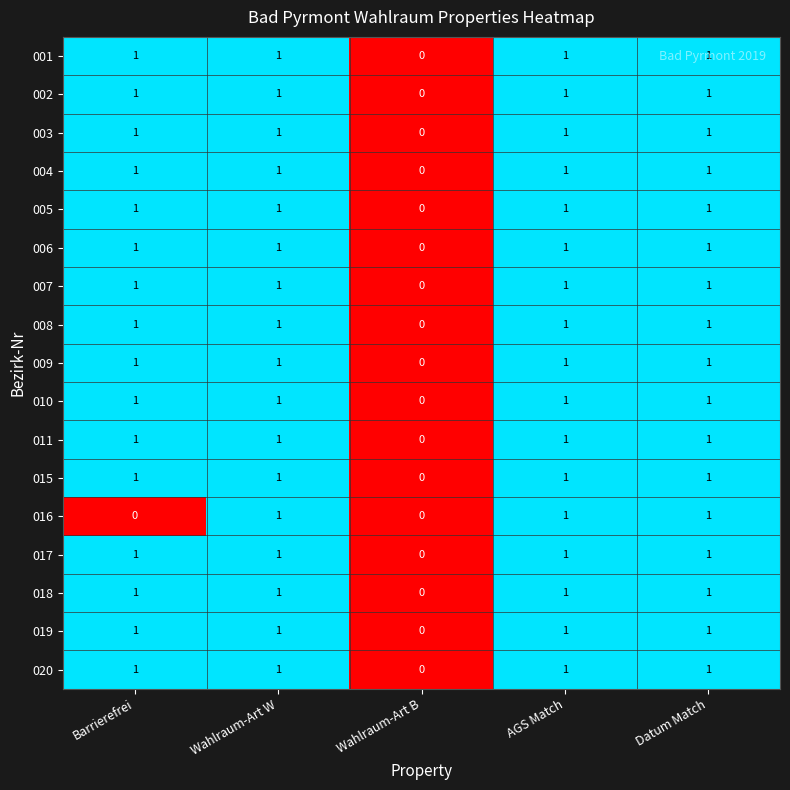

The 006 series shows 1 at Wahlraum-Art W. True or false?

True